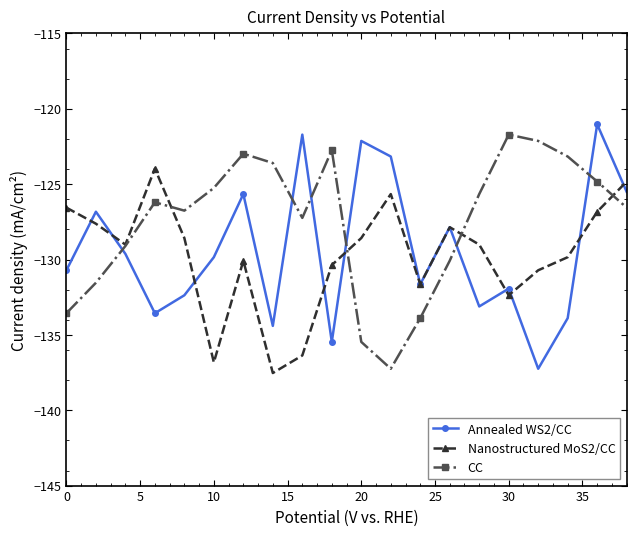

How many lines are shown in the chart?

3